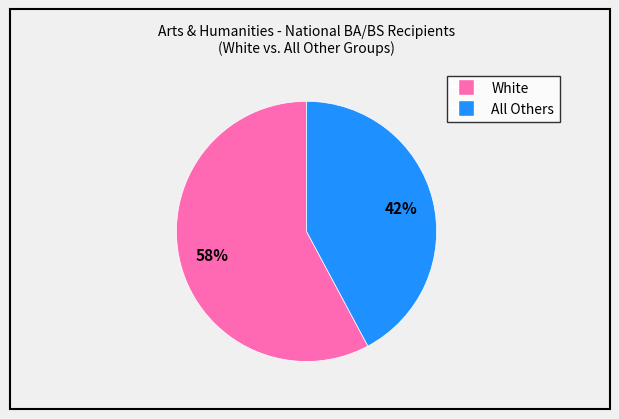

Count the number of slices in the pie.

2